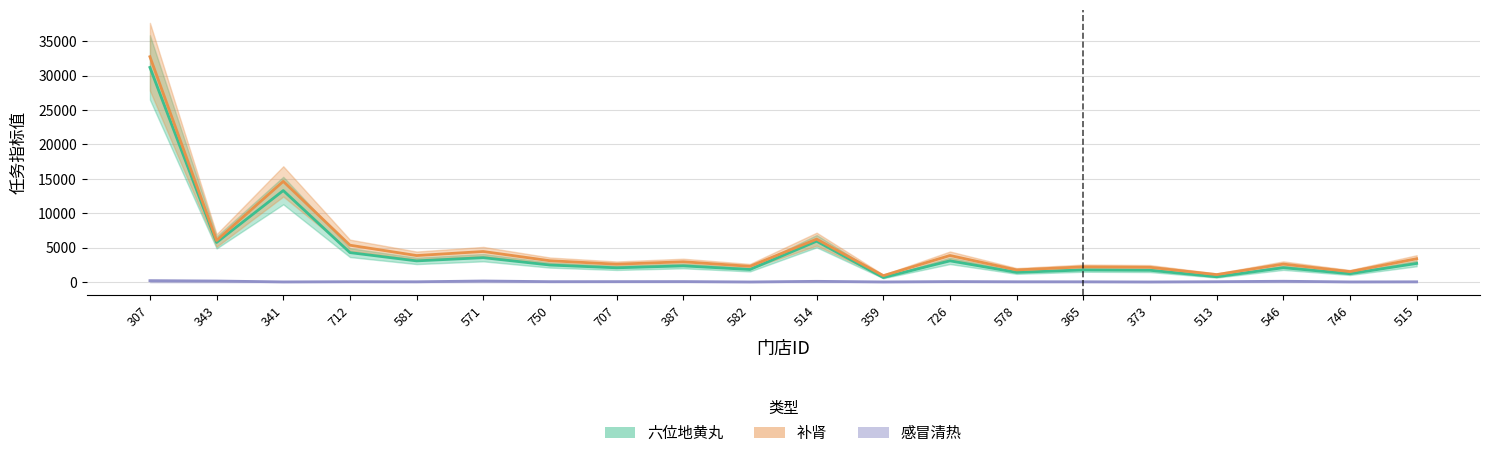

How many interior local valleys does the 补肾 series have?

8